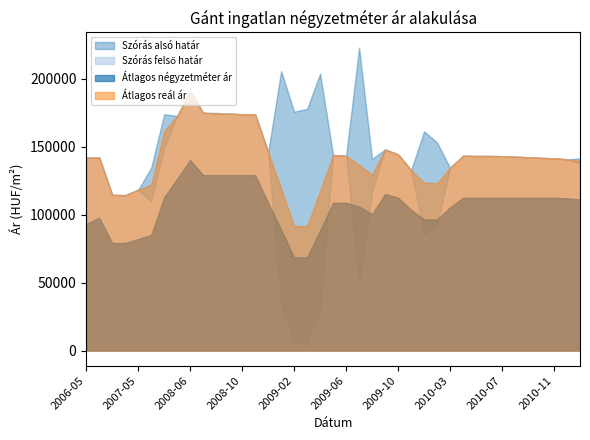

How many interior local peaks does the Átlagos reál ár series have?

5